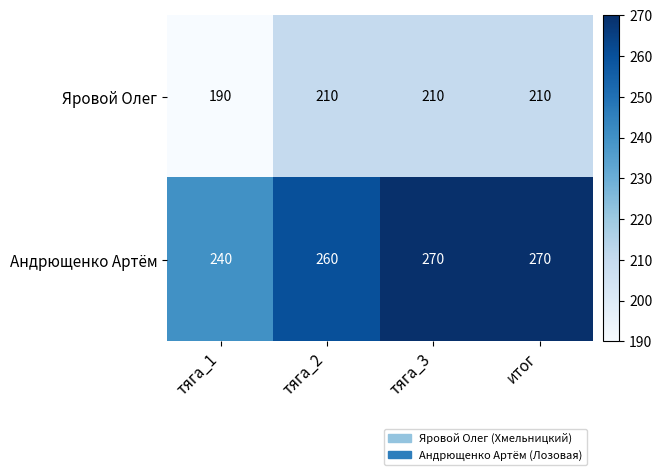

Which category has the lowest value across all series?

тяга_1